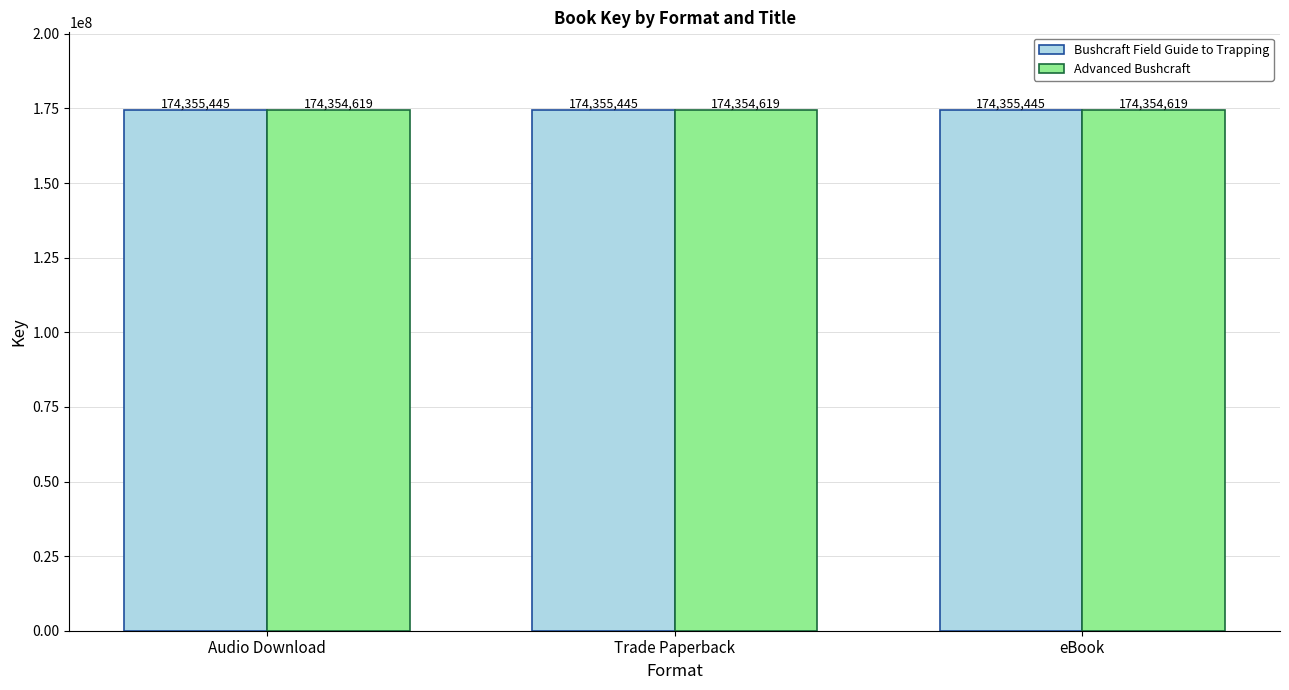

How many series are shown in this chart?

2